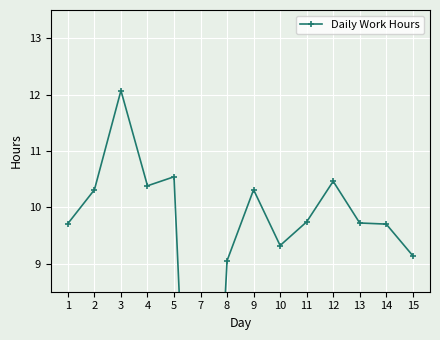

At which category does the chart reach its peak across all series?

3